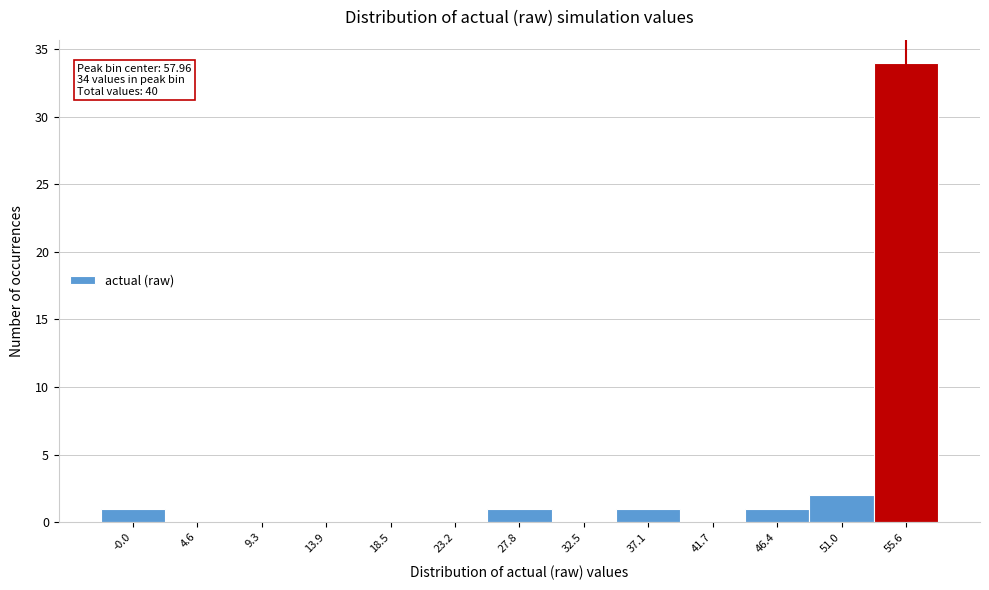

Reading left to right, transcribe all the data shown in this chart.

-0.0=1	4.6=0	9.3=0	13.9=0	18.5=0	23.2=0	27.8=1	32.5=0	37.1=1	41.7=0	46.4=1	51.0=2	55.6=34